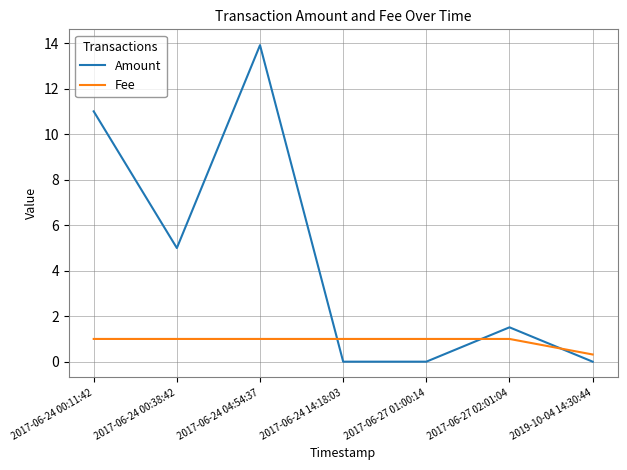

What are all the series names shown in the legend?

Amount, Fee